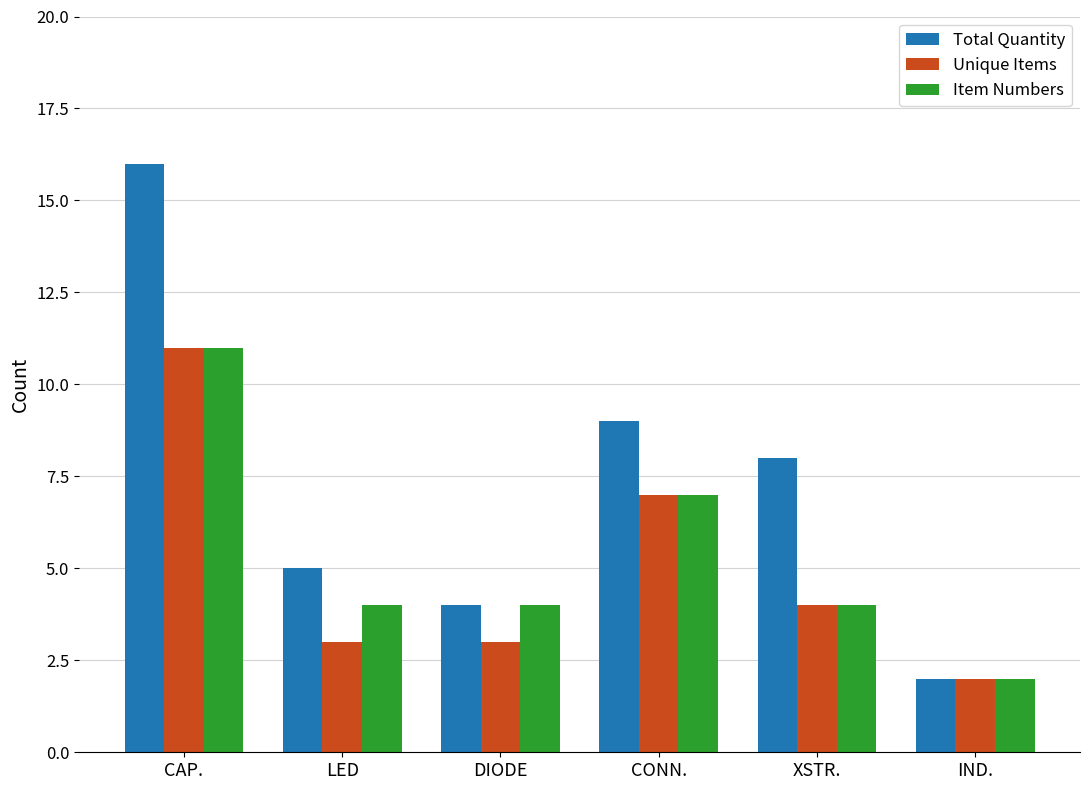

The value of Item Numbers at XSTR. is 4. True or false?

True